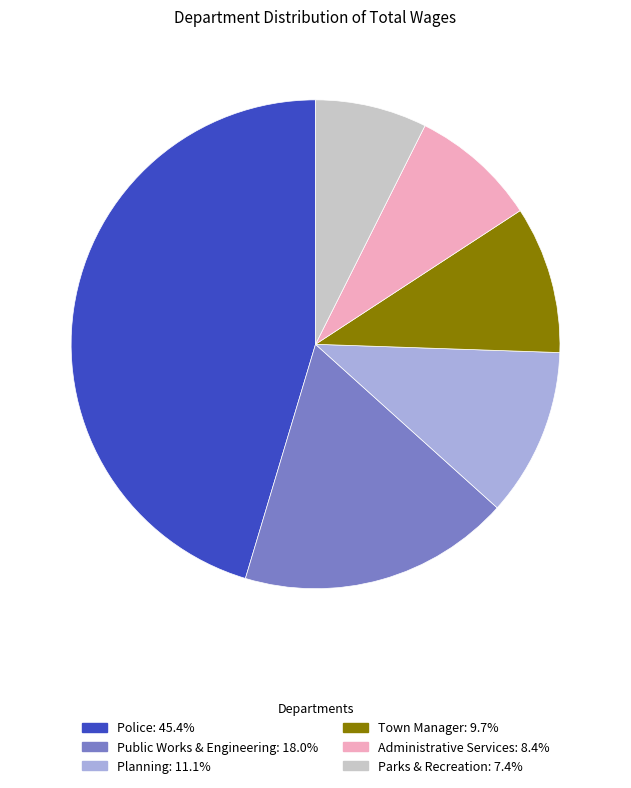

Rank the categories by value from lowest to highest.

Parks & Recreation, Administrative Services, Town Manager, Planning, Public Works & Engineering, Police